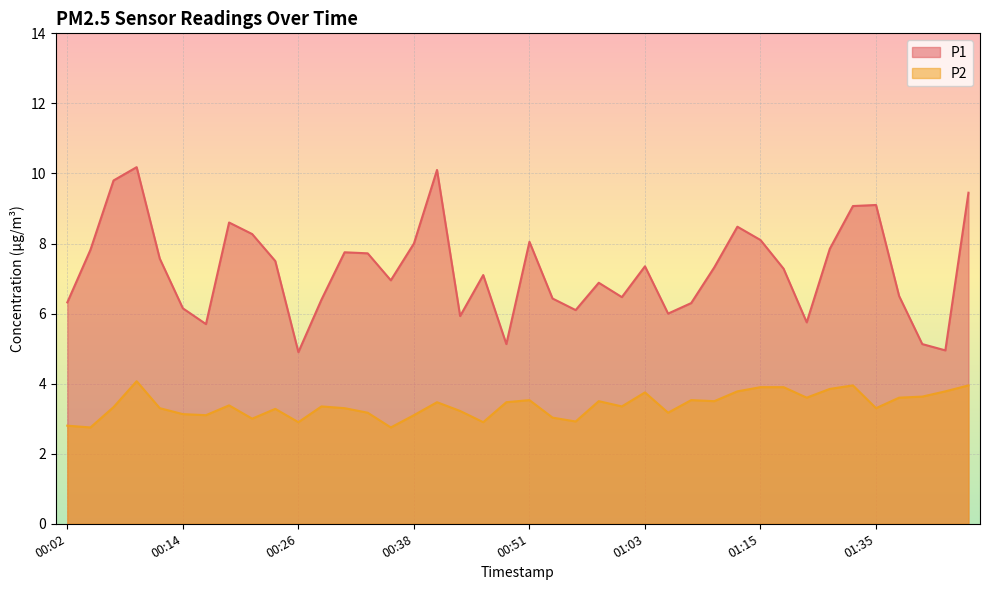

Reading right to left, extract all data points from this chart.

P1: 01:45=9.4	01:42=5.0	01:40=5.1	01:37=6.5	01:35=9.1	01:32=9.1	01:23=7.8	01:21=5.8	01:18=7.3	01:15=8.1	01:13=8.5	01:10=7.3	01:08=6.3	01:06=6.0	01:03=7.3	01:01=6.5	00:58=6.9	00:56=6.1	00:53=6.4	00:51=8.1	00:48=5.1	00:46=7.1	00:43=5.9	00:41=10.1	00:38=8.0	00:36=7.0	00:34=7.7	00:31=7.8	00:29=6.4	00:26=4.9	00:24=7.5	00:21=8.3	00:19=8.6	00:16=5.7	00:14=6.2	00:11=7.6	00:09=10.2	00:07=9.8	00:04=7.8	00:02=6.3
P2: 01:45=4.0	01:42=3.8	01:40=3.6	01:37=3.6	01:35=3.3	01:32=4.0	01:23=3.9	01:21=3.6	01:18=3.9	01:15=3.9	01:13=3.8	01:10=3.5	01:08=3.5	01:06=3.2	01:03=3.8	01:01=3.4	00:58=3.5	00:56=2.9	00:53=3.0	00:51=3.5	00:48=3.5	00:46=2.9	00:43=3.2	00:41=3.5	00:38=3.1	00:36=2.8	00:34=3.2	00:31=3.3	00:29=3.4	00:26=2.9	00:24=3.3	00:21=3.0	00:19=3.4	00:16=3.1	00:14=3.1	00:11=3.3	00:09=4.1	00:07=3.3	00:04=2.8	00:02=2.8